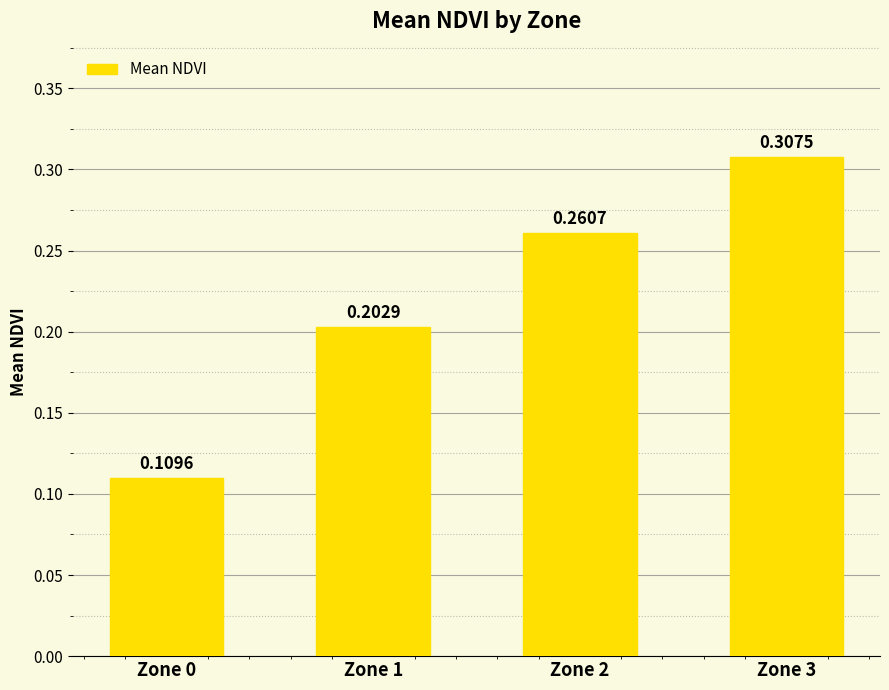

Which category has the highest value across all series?

Zone 3